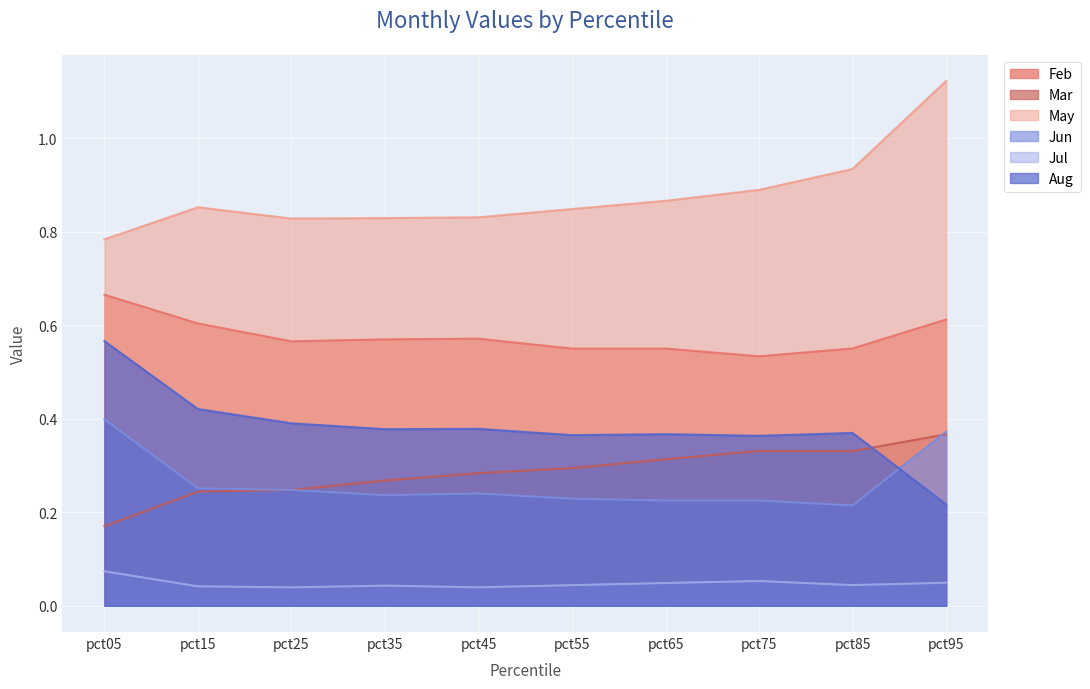

Is the value of Jun at pct15 greater than the value of Jul at pct45?

Yes